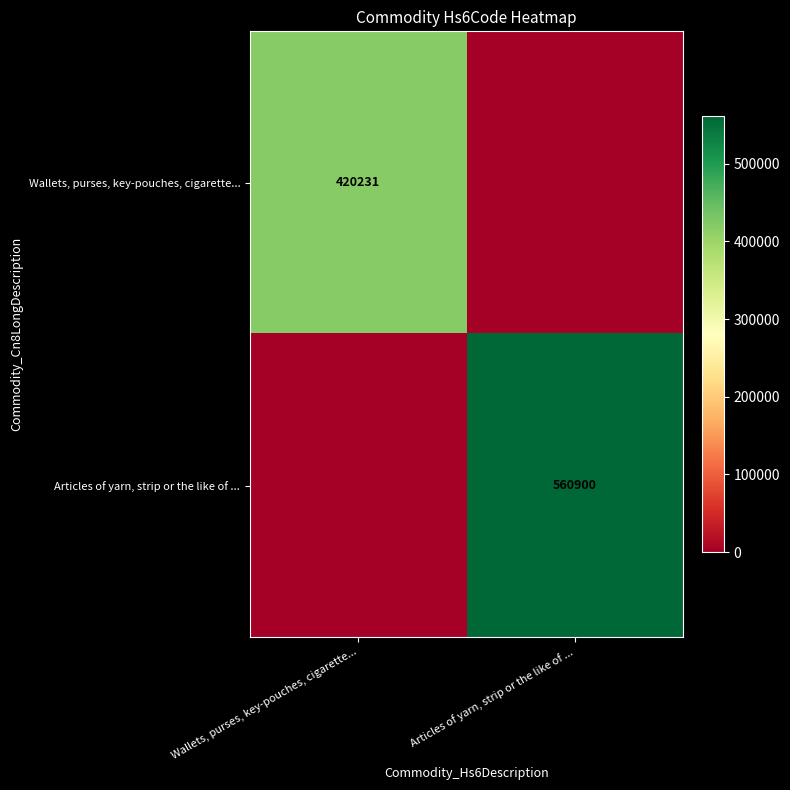

What is the greatest value displayed?

560900